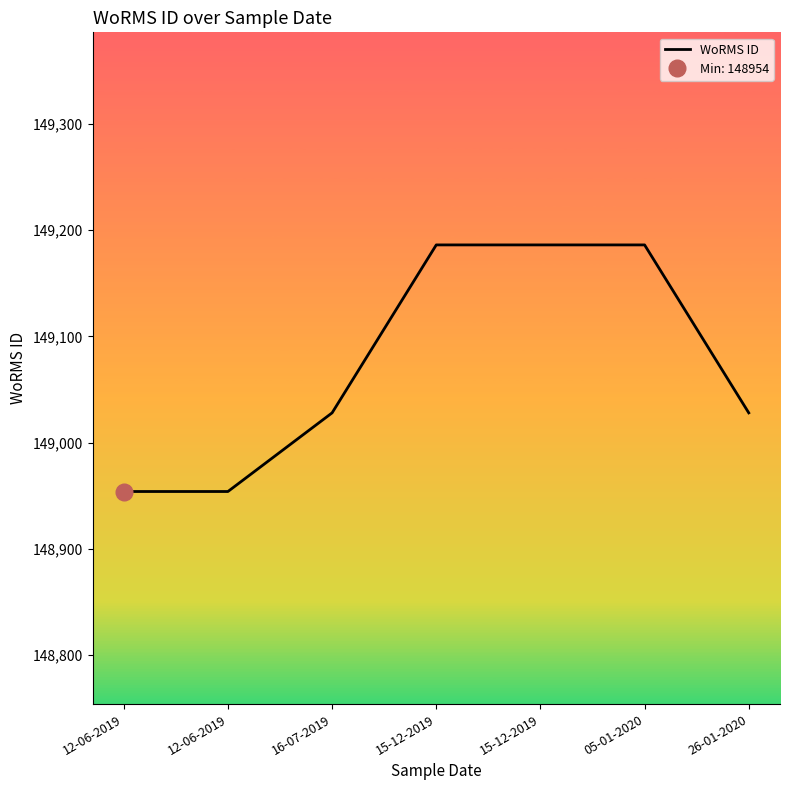

Where is the data nearest to the value 149070?

16-07-2019